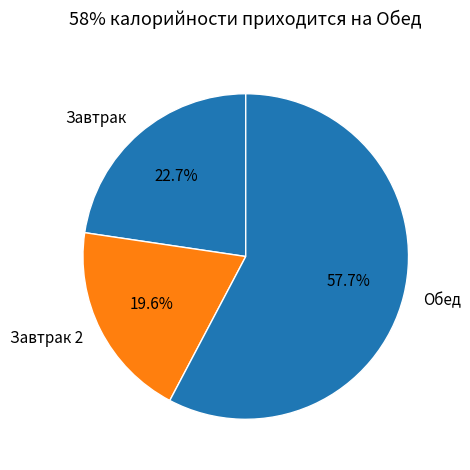

How many segments does this pie chart have?

3